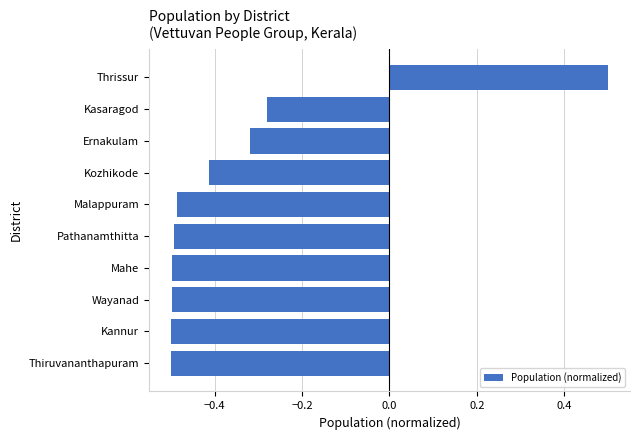

What is the maximum value shown in the chart?

0.5